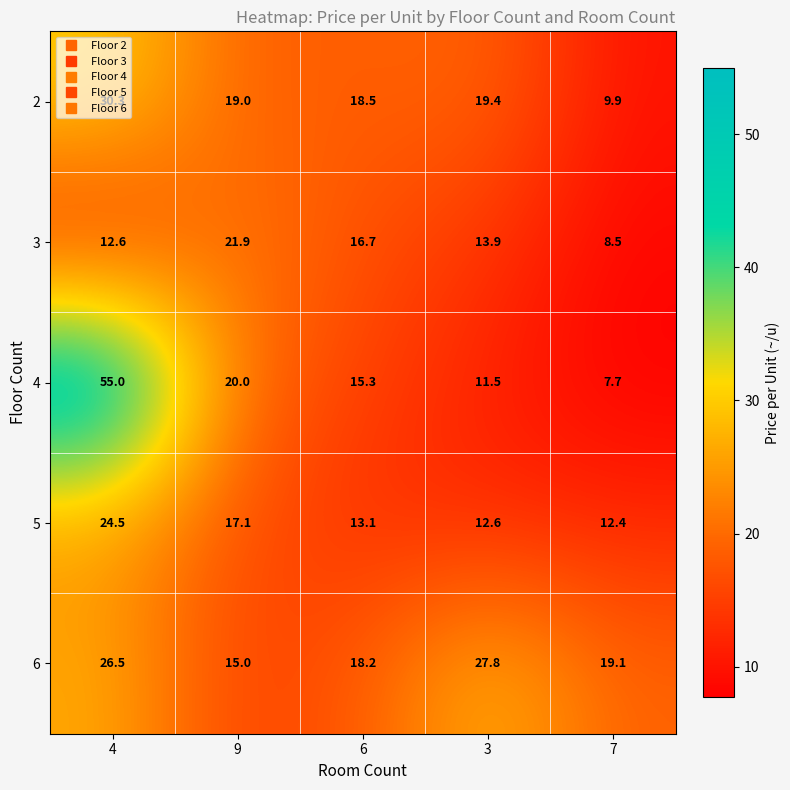

What is the highest value of the 6 series?

27.8